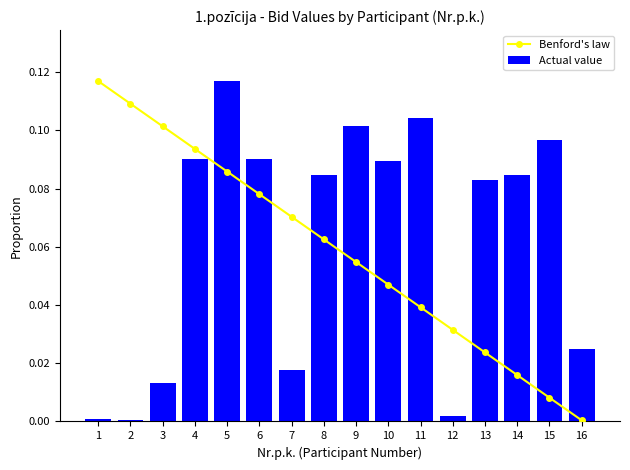

What is the average value of the Benford's law series?

0.1